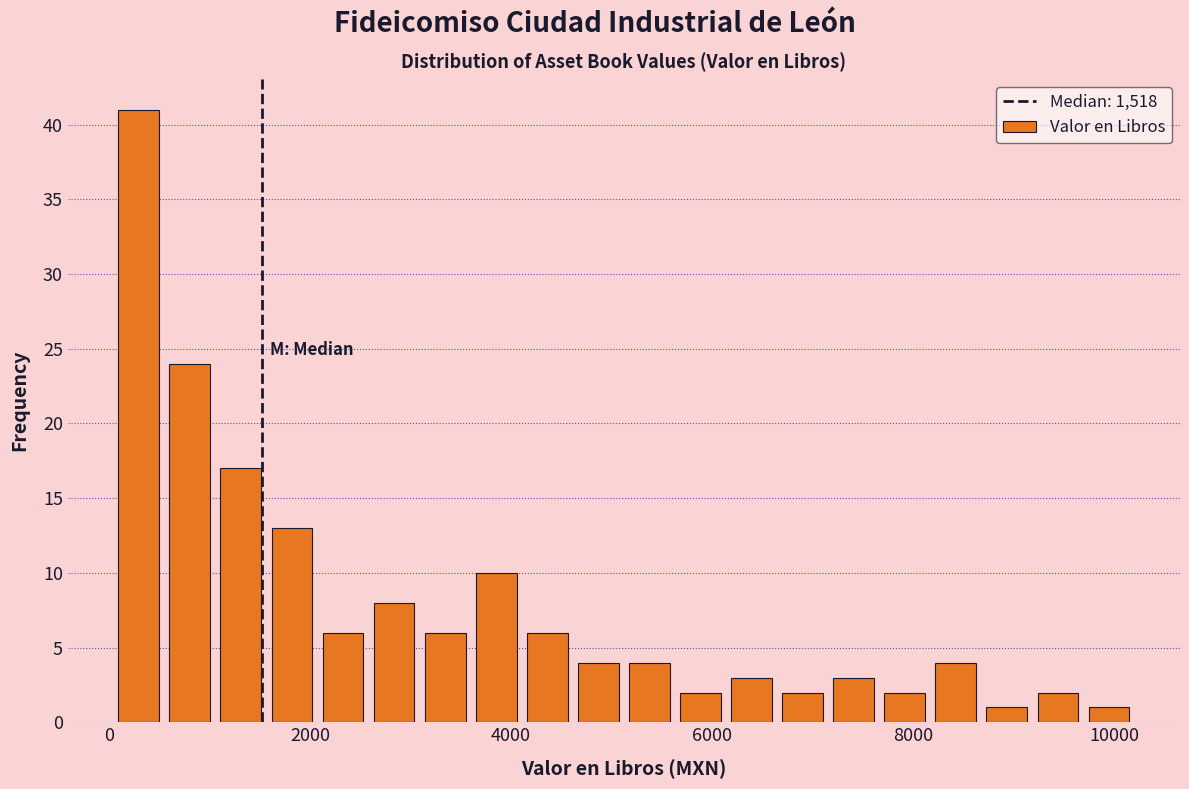

Around what value on the x-axis is the tallest bar? Give the approximate position of its centre, as read against the axis.

200